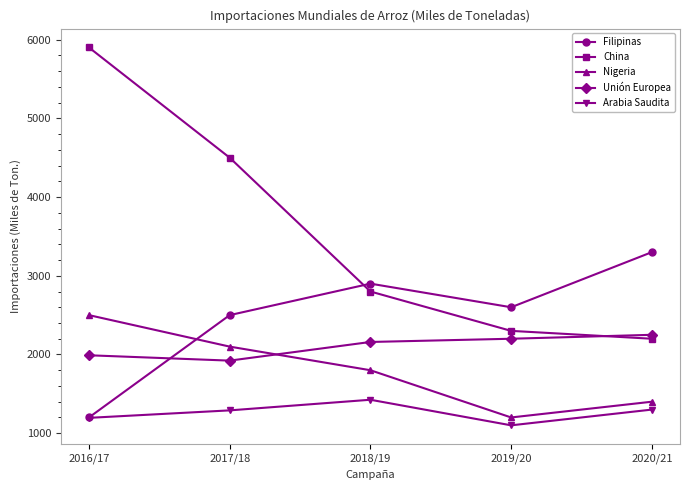

Which category has the lowest value across all series?

2019/20